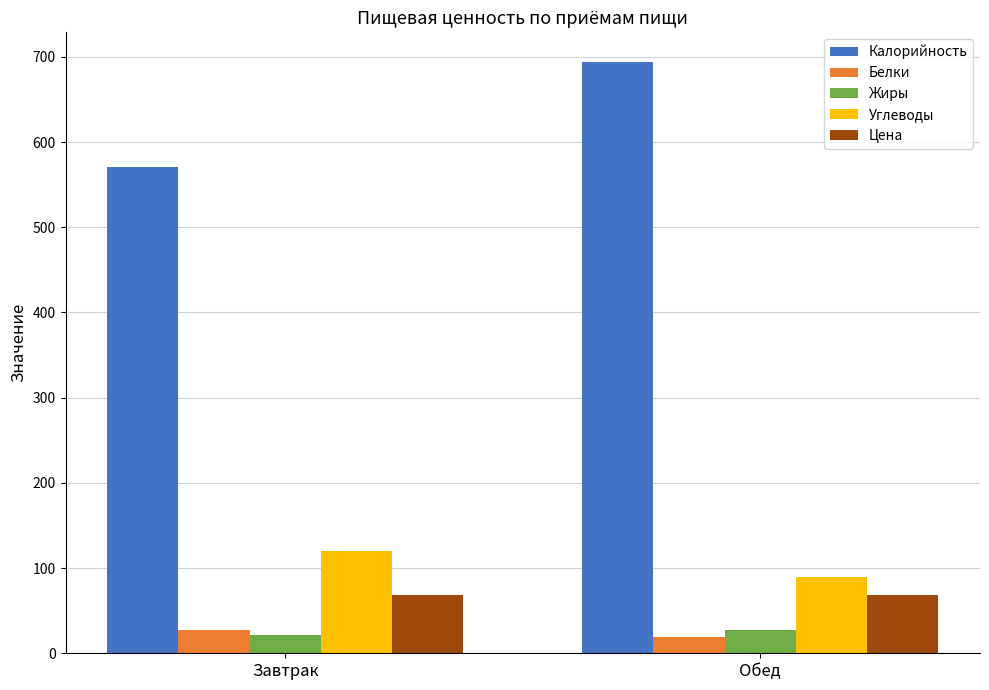

What is the value of the Жиры bar at the 2nd from the left?

27